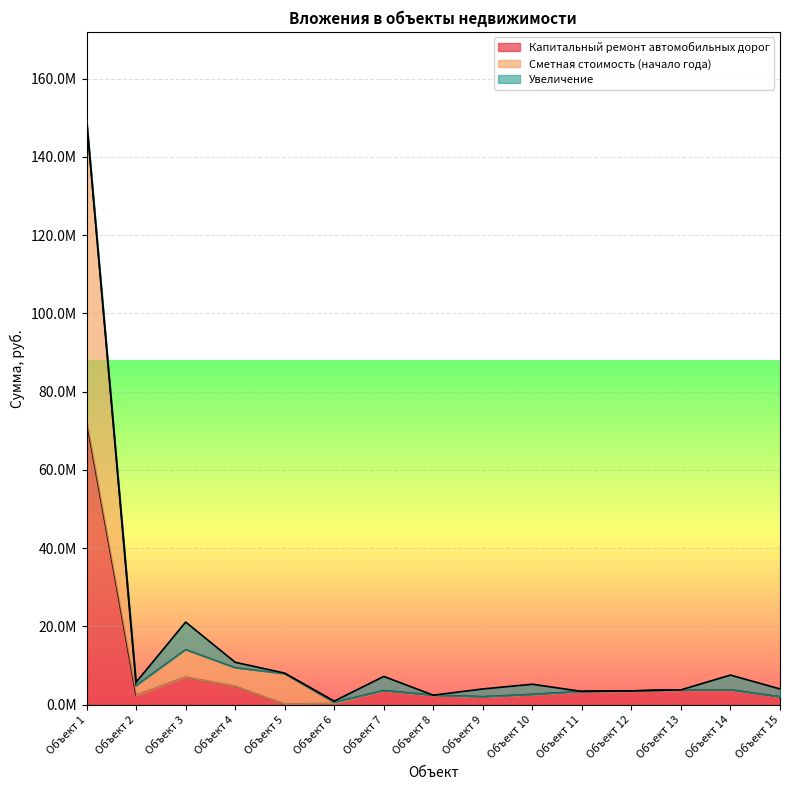

At which category is the sum across all series the highest?

Объект 1